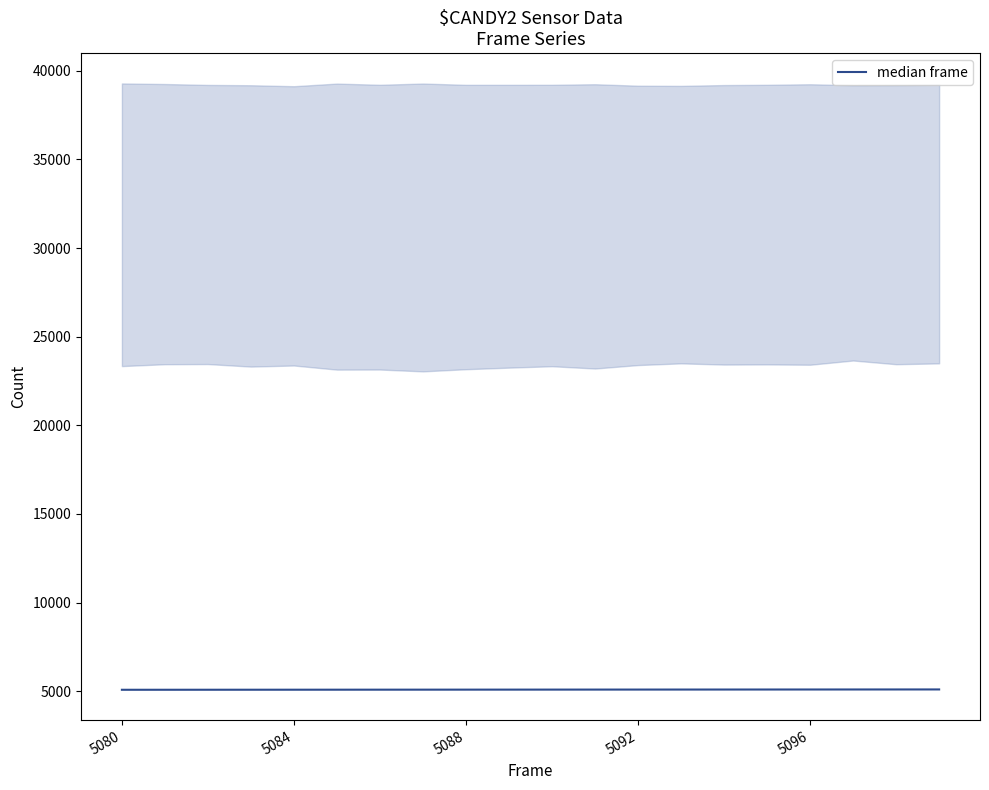

The chart shows a value of 5083 at 5092. True or false?

True